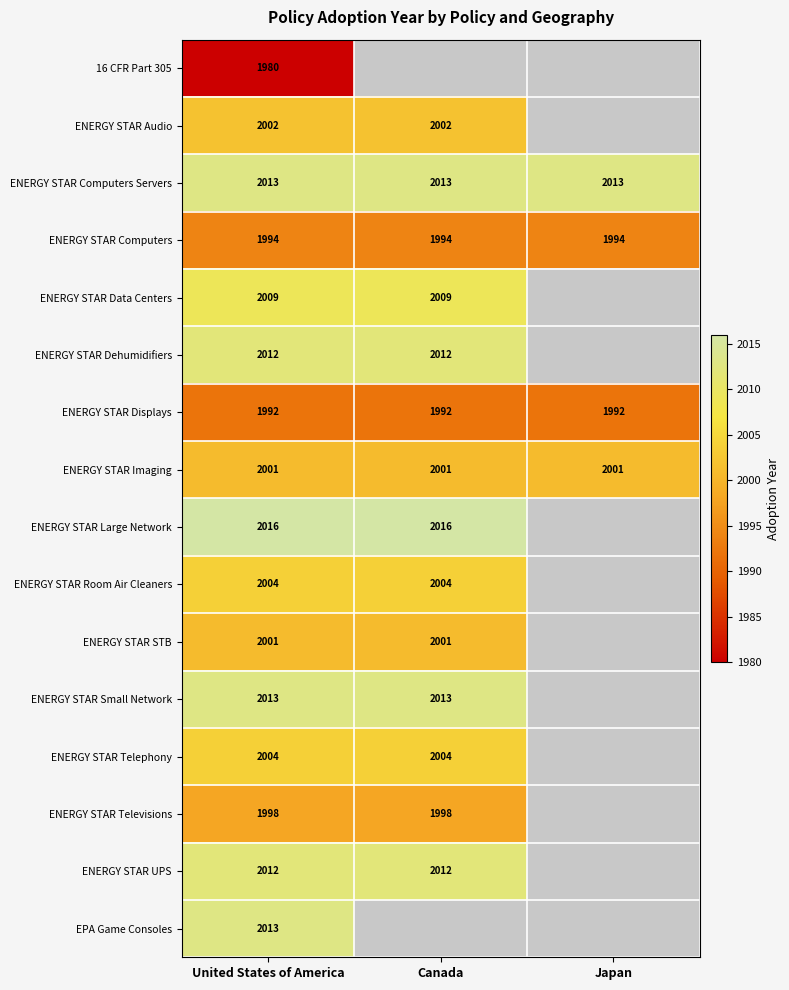

Which has a higher value, Canada or Japan?

Japan